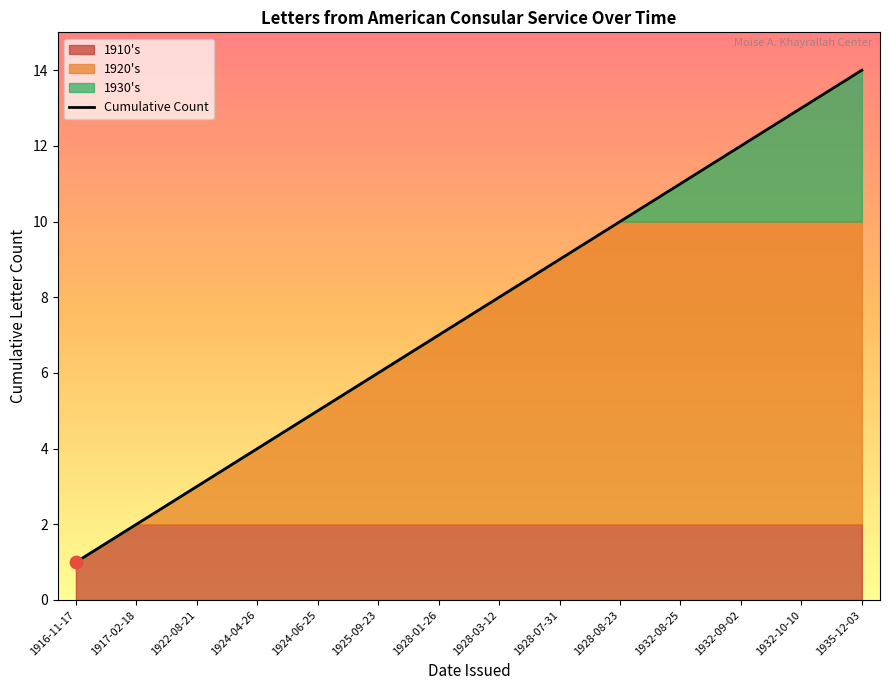

Approximately how many times larger is the value at 1916-11-17 compared to 1917-02-18?

0.5